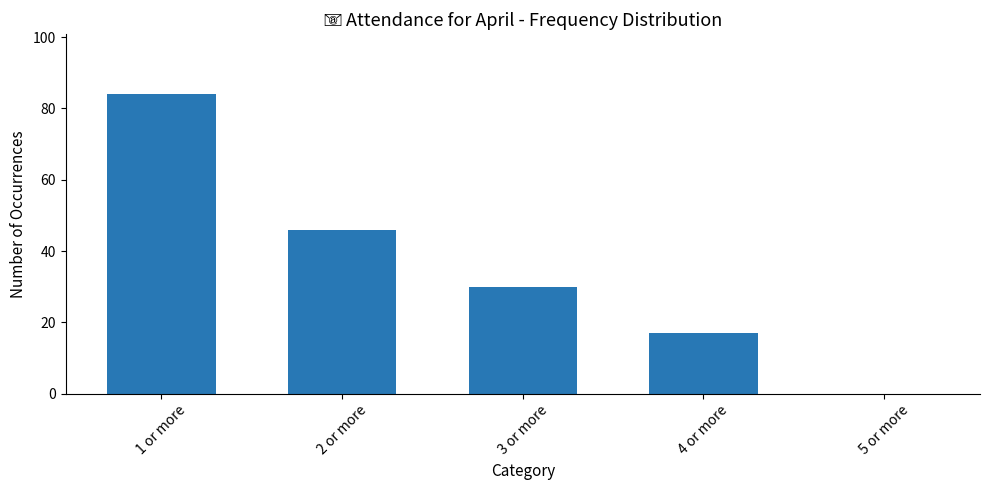

How many values are between 17 and 46?

3